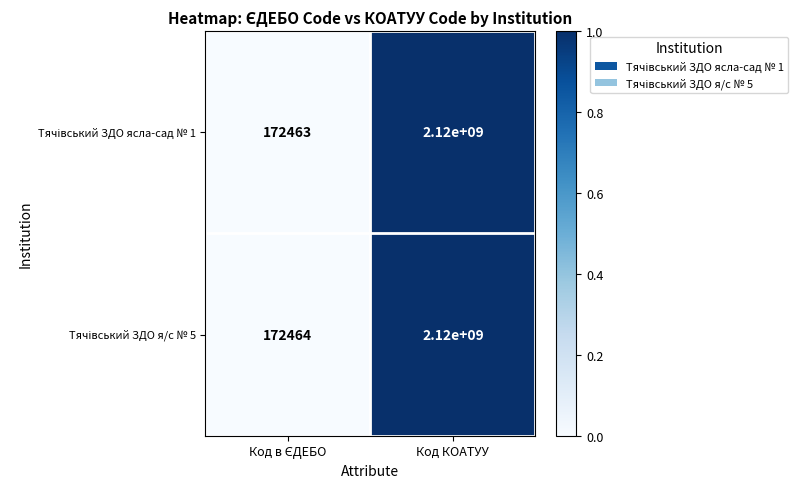

What is the total value across all series at Код КОАТУУ?

4240000000